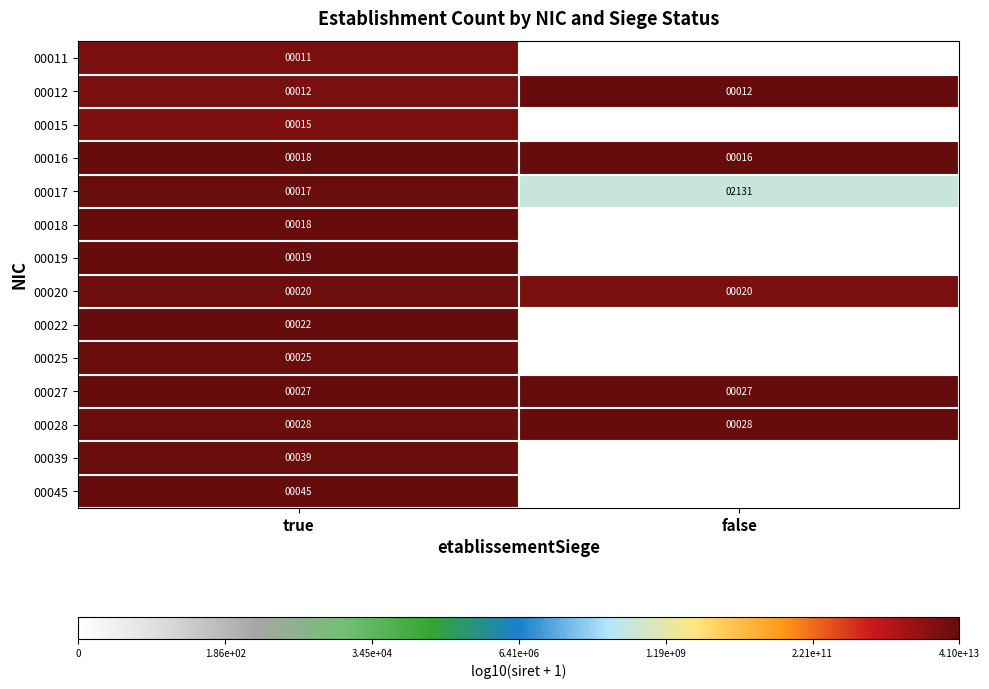

Is the value of 00016 at true greater than the value of 00011 at true?

Yes